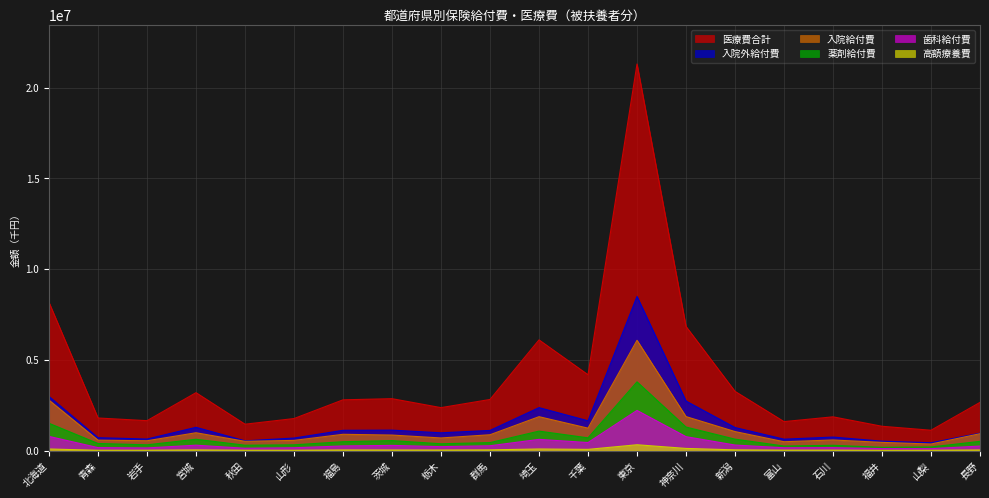

What is the highest value of the 歯科給付費 series?

2212015.4